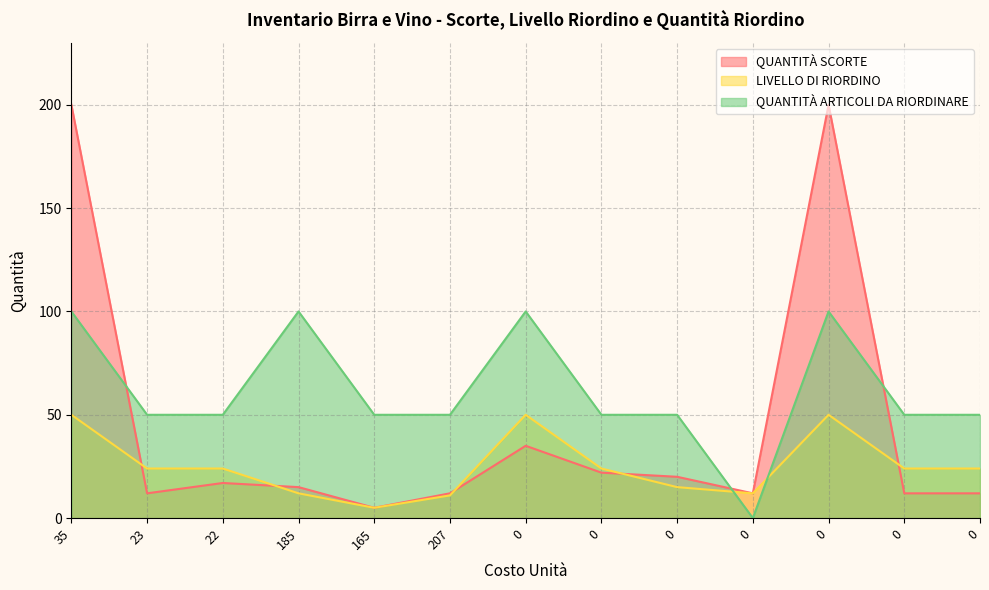

Which series has the largest total across all categories?

QUANTITÀ ARTICOLI DA RIORDINARE